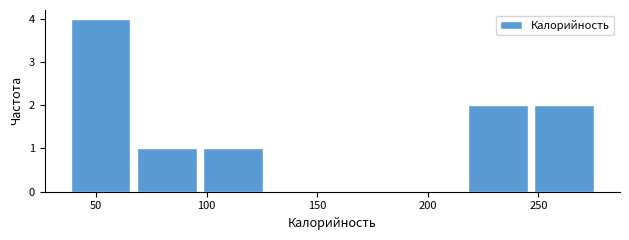

What is the height of the bar covering 65 to 95 on the x-axis? Neither the bar edges nor the heights are printed on the chart, so give them approximately, as read against the axes.

1